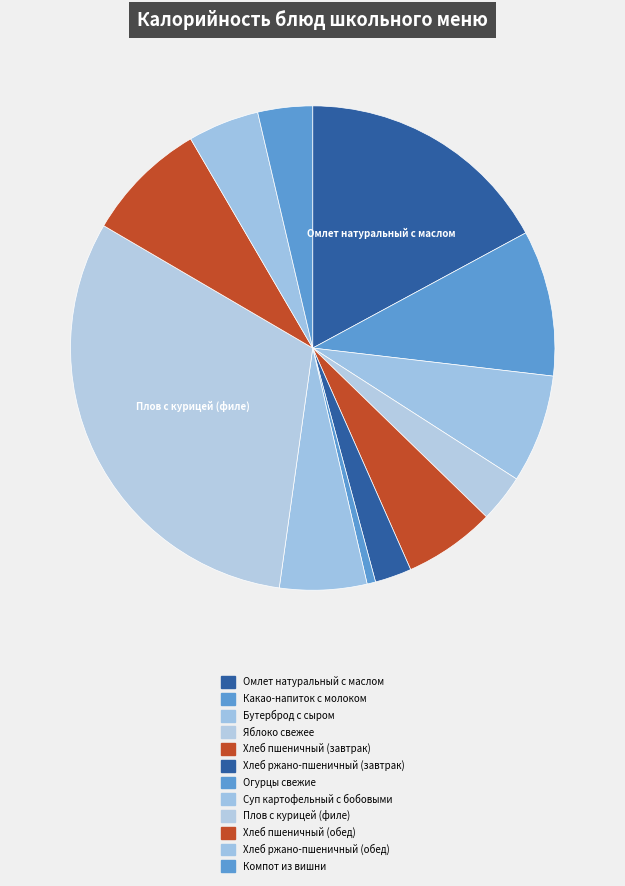

The Плов с курицей (филе) slice represents 31% of the pie. True or false?

True